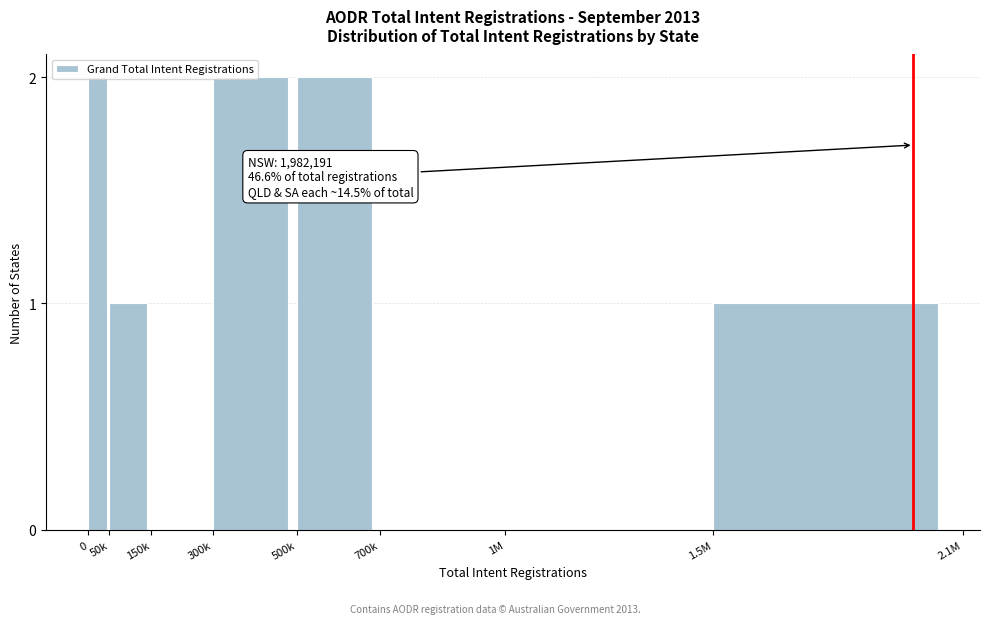

The chart shows a value of 2 at 0. True or false?

True